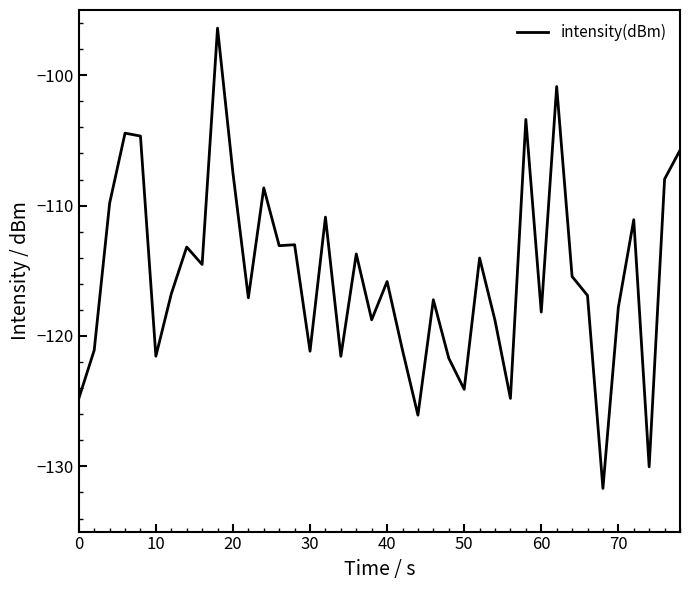

Does the chart display data point markers on the line(s)?

No